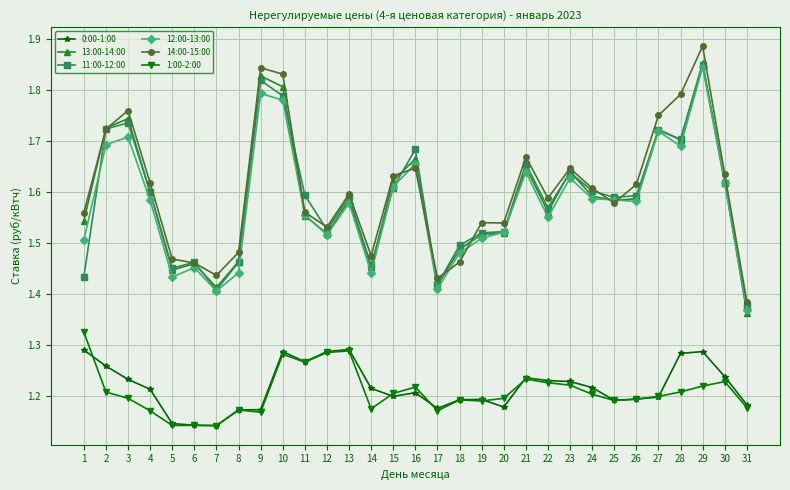

At which category is the sum across all series the highest?

29